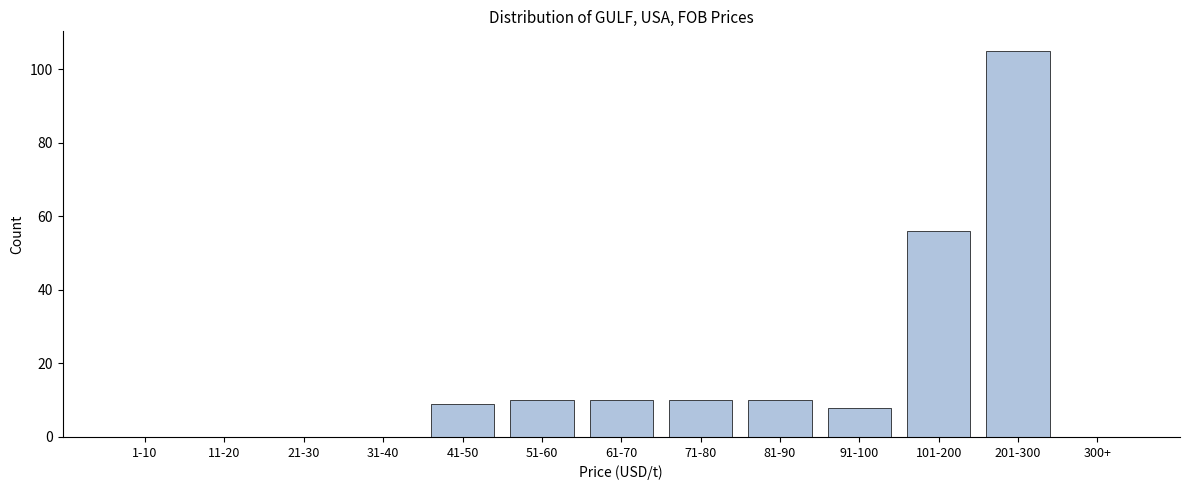

Reading left to right, transcribe all the data shown in this chart.

1-10=0	11-20=0	21-30=0	31-40=0	41-50=9	51-60=10	61-70=10	71-80=10	81-90=10	91-100=8	101-200=56	201-300=105	300+=0